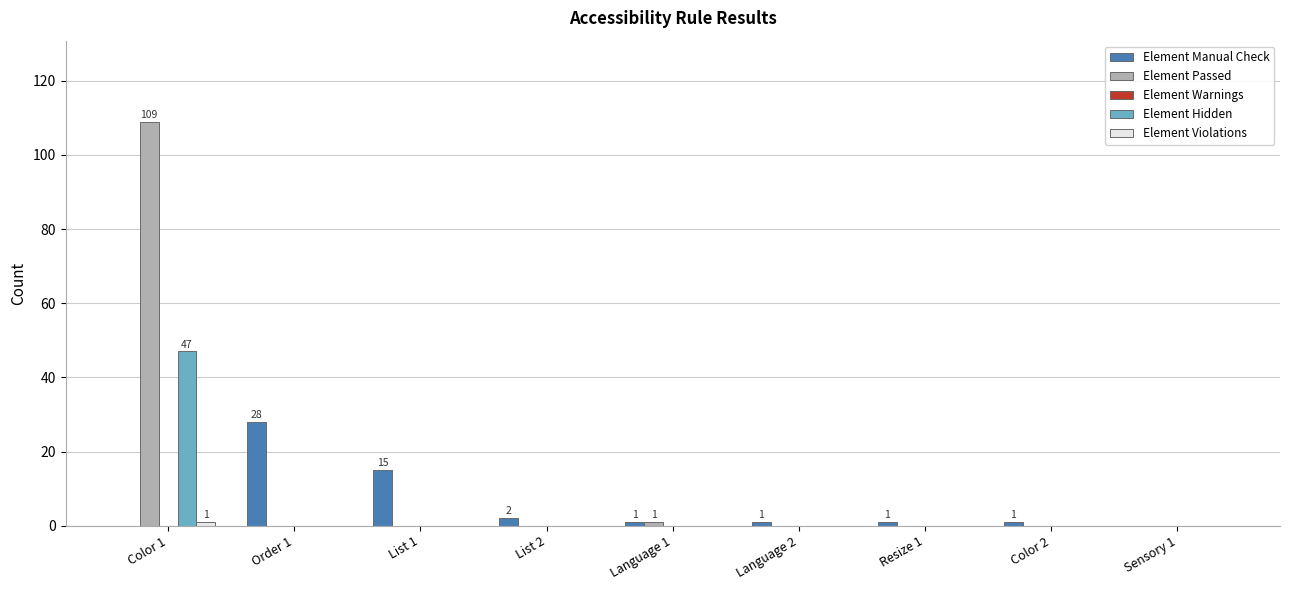

At which category is the sum across all series the highest?

Color 1